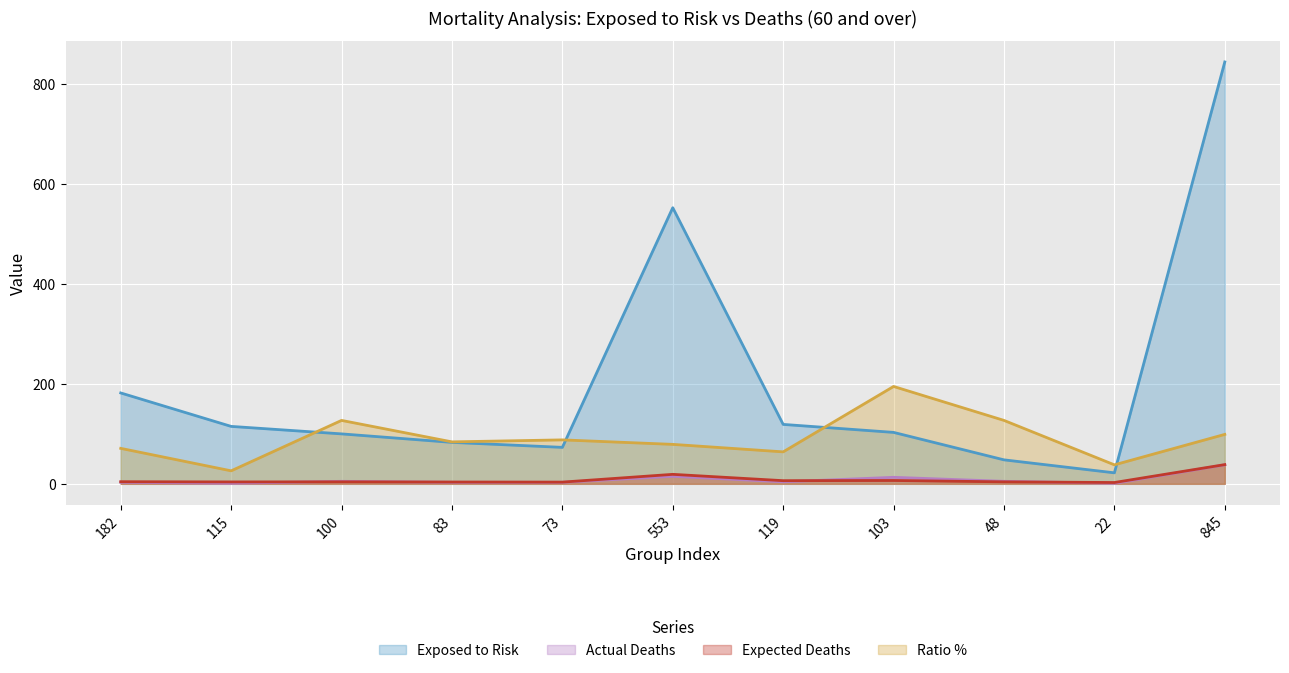

What is the difference between the second highest and minimum values in the Actual Deaths series?

14.0